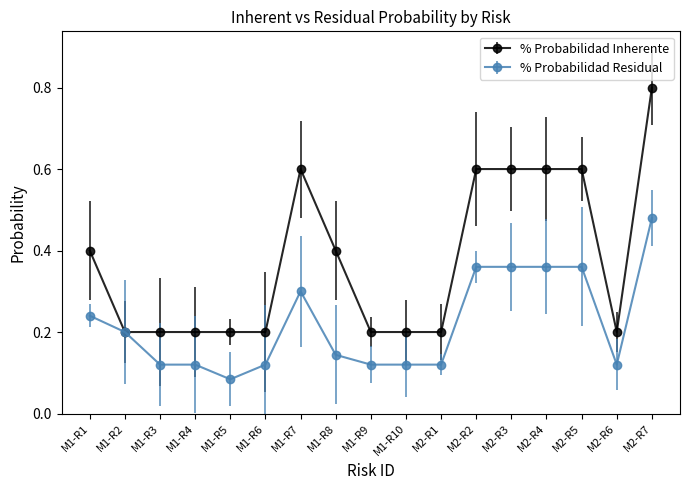

Rank the series by their maximum value, from highest to lowest.

% Probabilidad Inherente, % Probabilidad Residual